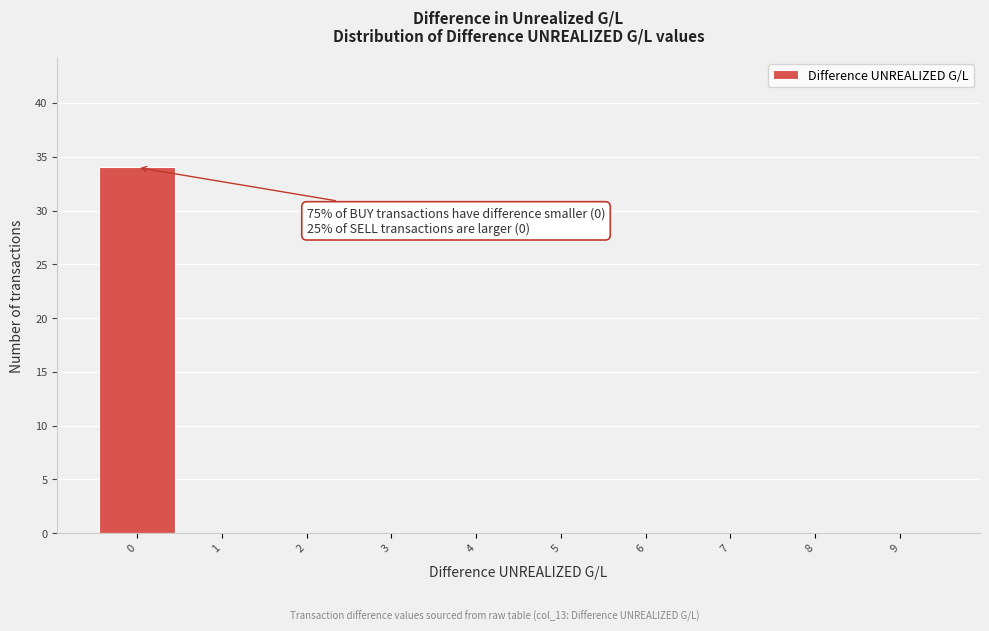

Reading left to right, what are all the values shown in this chart?

0=34	1=0	2=0	3=0	4=0	5=0	6=0	7=0	8=0	9=0